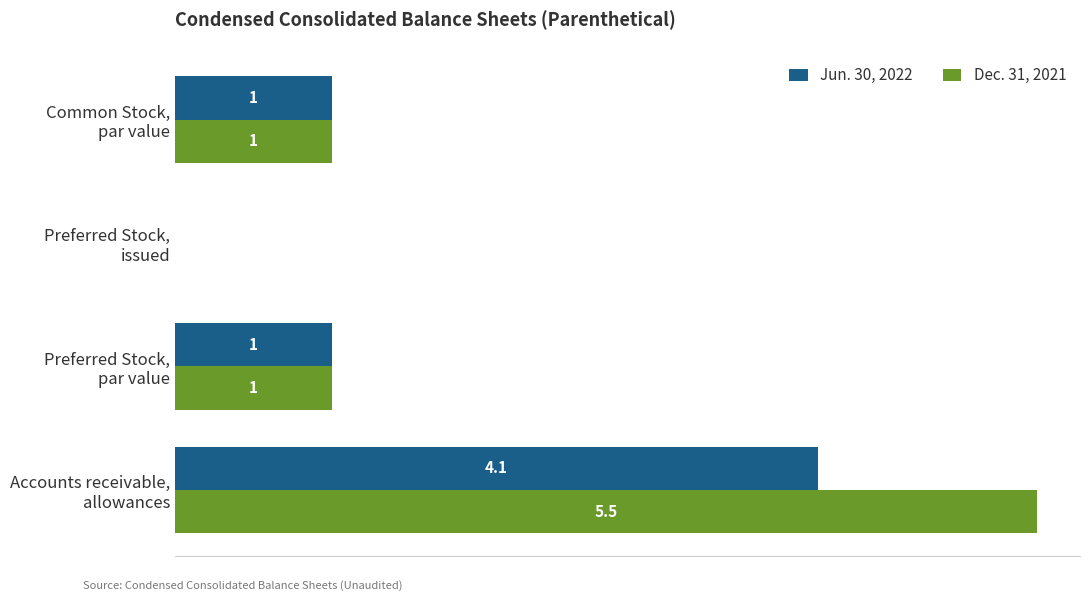

Which series has the largest total across all categories?

Dec. 31, 2021